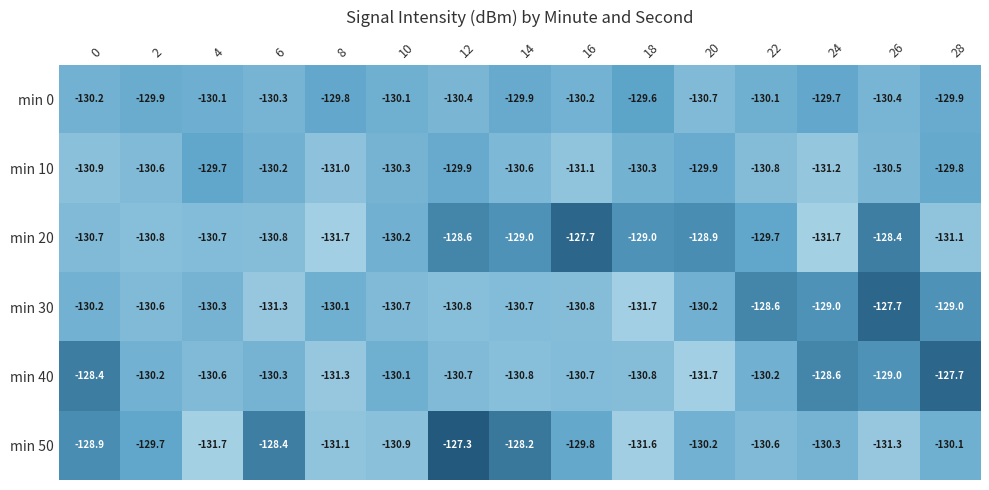

What is the difference between the maximum and minimum values in the min 20 series?

4.0